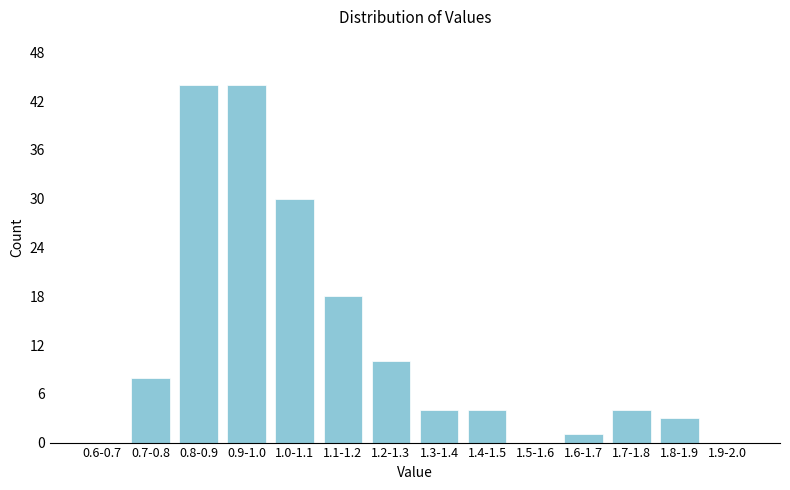

Reading left to right, what are all the values shown in this chart?

0.6-0.7=0	0.7-0.8=8	0.8-0.9=44	0.9-1.0=44	1.0-1.1=30	1.1-1.2=18	1.2-1.3=10	1.3-1.4=4	1.4-1.5=4	1.5-1.6=0	1.6-1.7=1	1.7-1.8=4	1.8-1.9=3	1.9-2.0=0